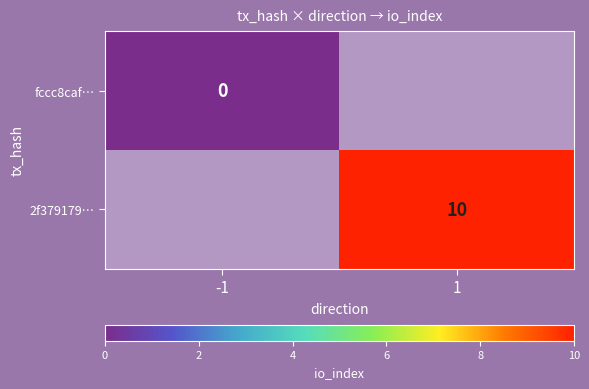

At how many categories does at least one series exceed 8?

1